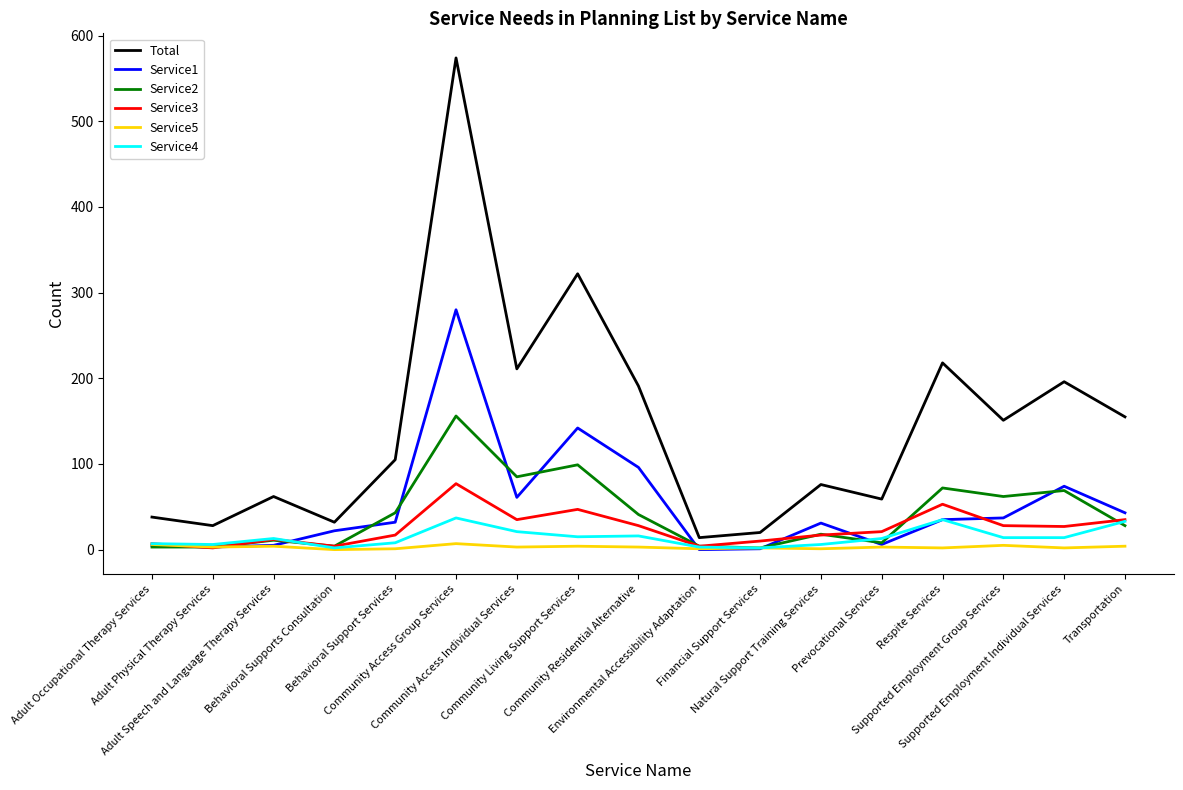

What is the total value across all series at Community Living Support Services?

629